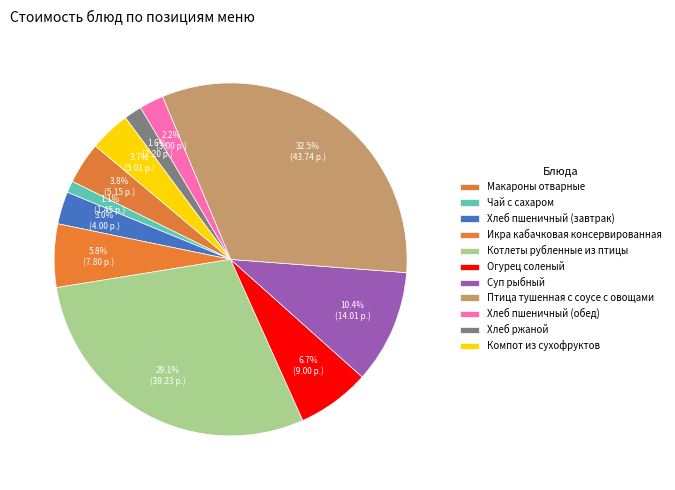

How many segments does this pie chart have?

11